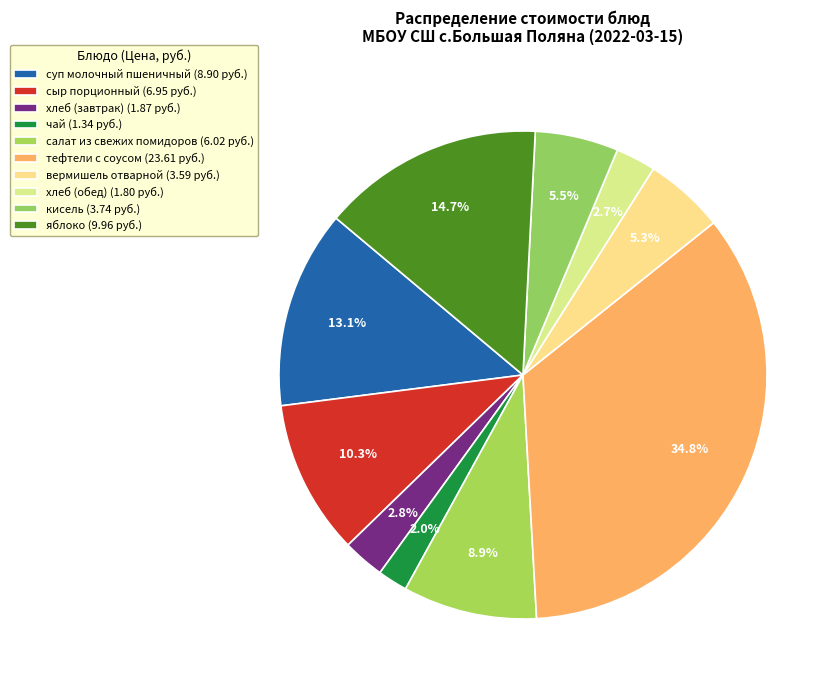

Which has a higher value, вермишель отварной or хлеб (обед)?

вермишель отварной